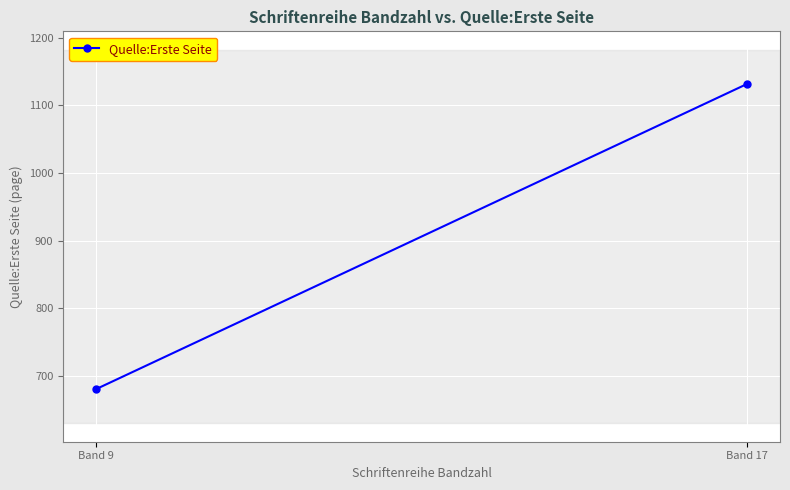

The chart shows a value of 1132 at Band 17. True or false?

True